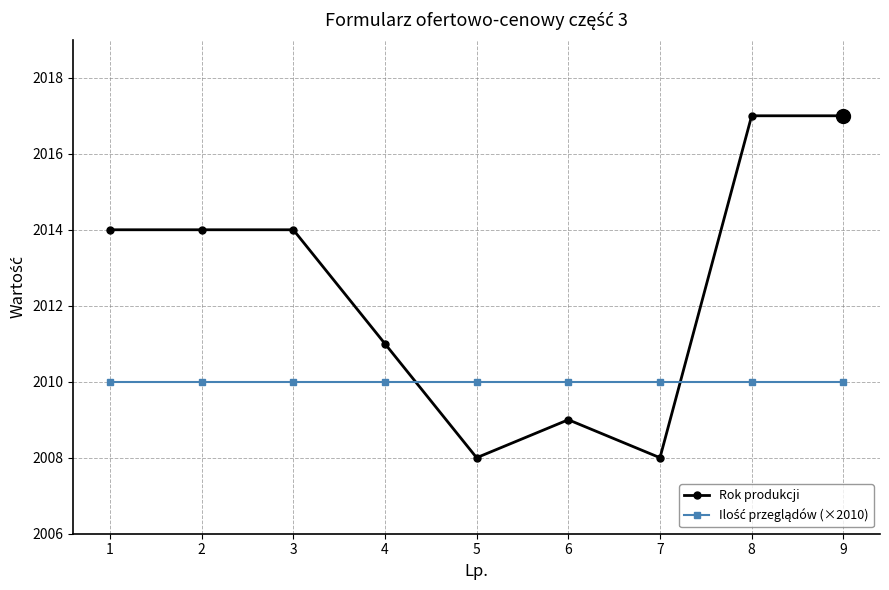

What is the maximum value shown in the chart?

2017